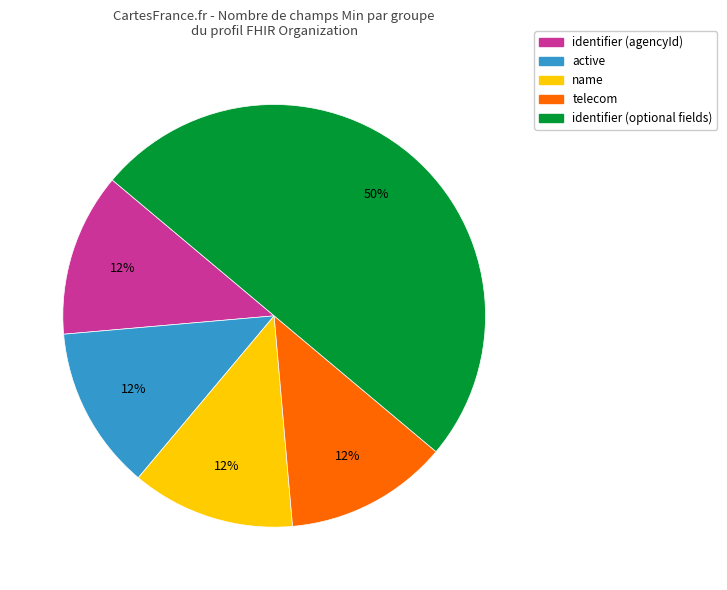

To the nearest percent, what is the average slice percentage?

20%